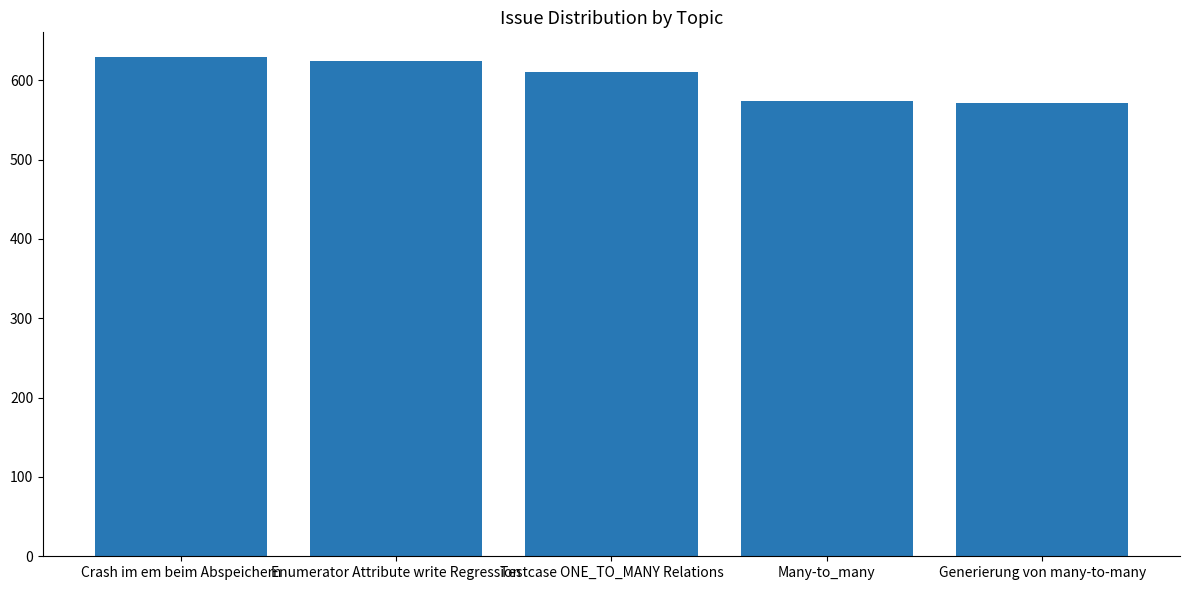

What is the ratio of the value at Crash im em beim Abspeichern to the value at Enumerator Attribute write Regression?

1.0